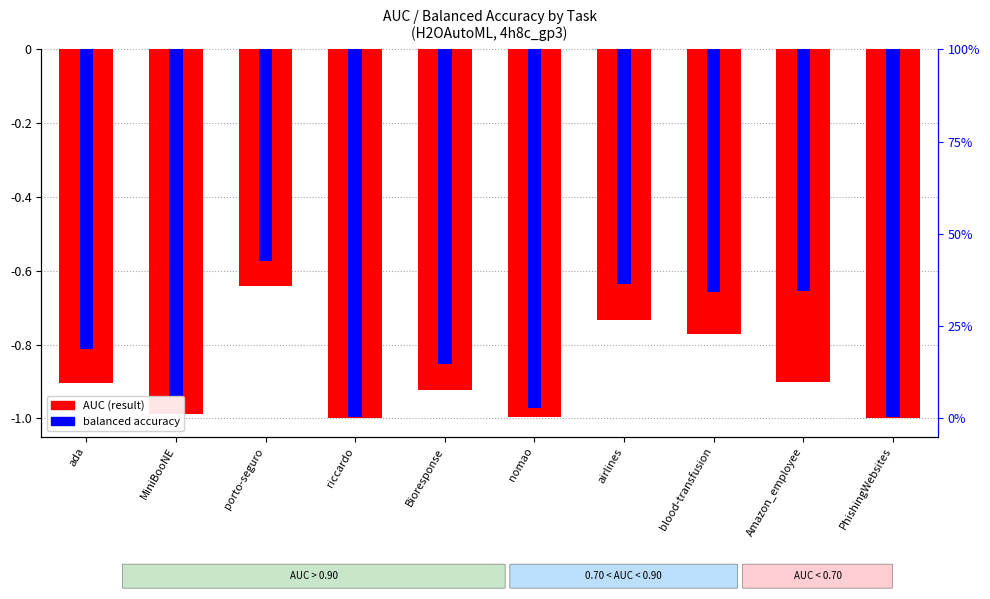

Is the value of AUC (result) at blood-transfusion greater than the value of balanced accuracy at blood-transfusion?

No